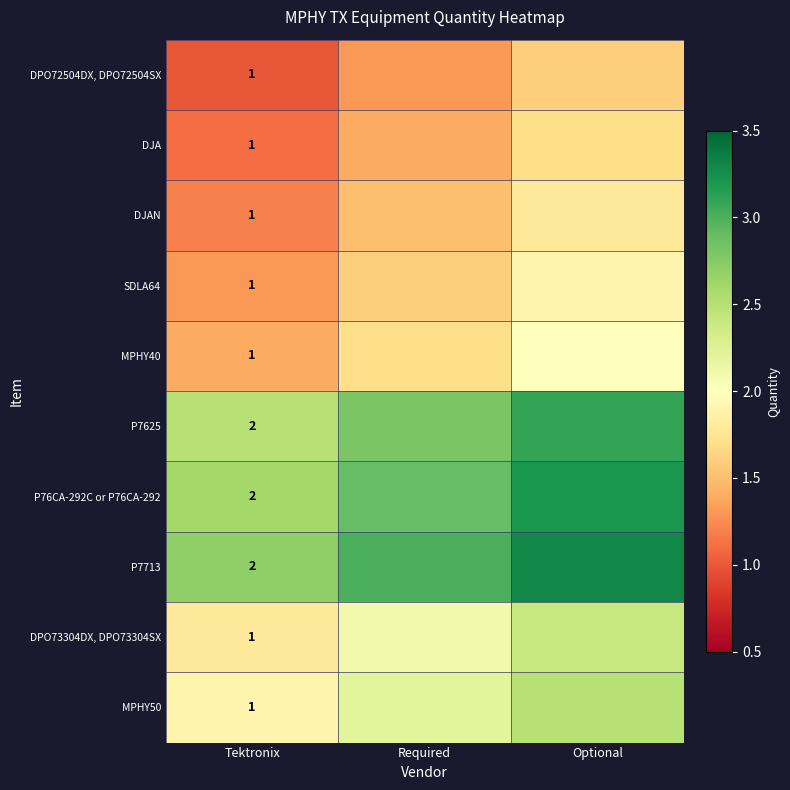

What is the difference between the maximum and minimum values in the DJAN series?

0.6